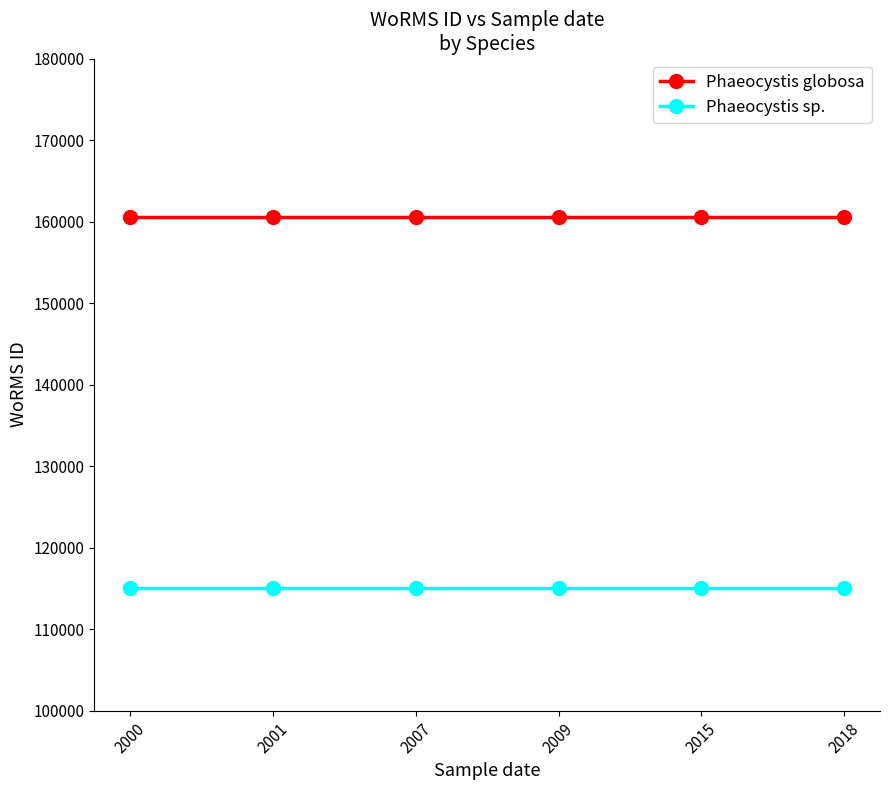

True or false: Phaeocystis globosa and Phaeocystis sp. intersect in this chart.

False